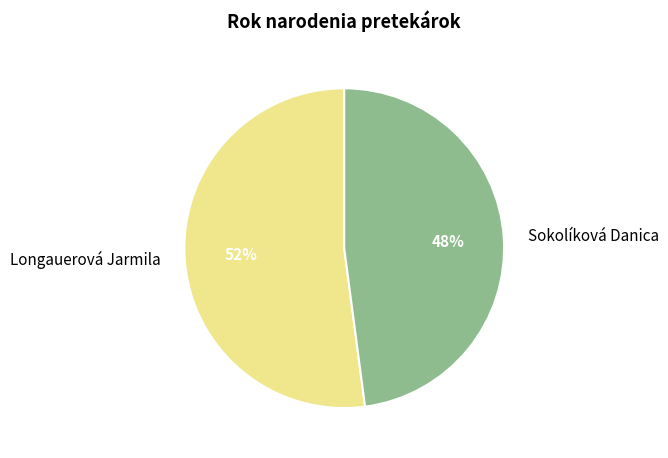

Is the sum of Sokolíková Danica and Longauerová Jarmila greater than half?

Yes